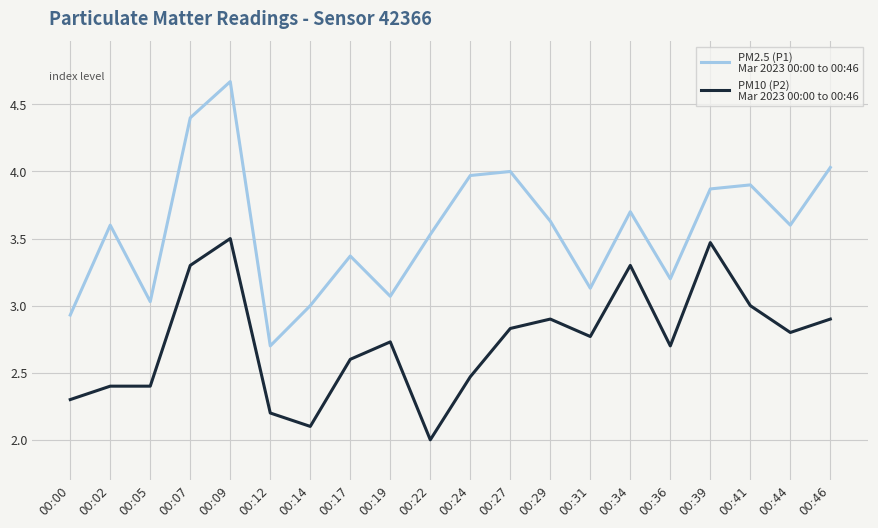

What is the difference between the highest and lowest values at 00:12?

0.5